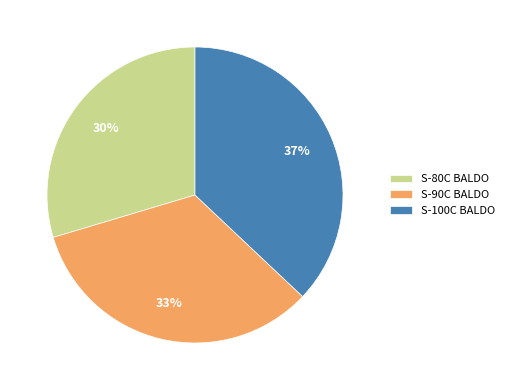

What is the largest slice in the pie chart?

S-100C BALDO